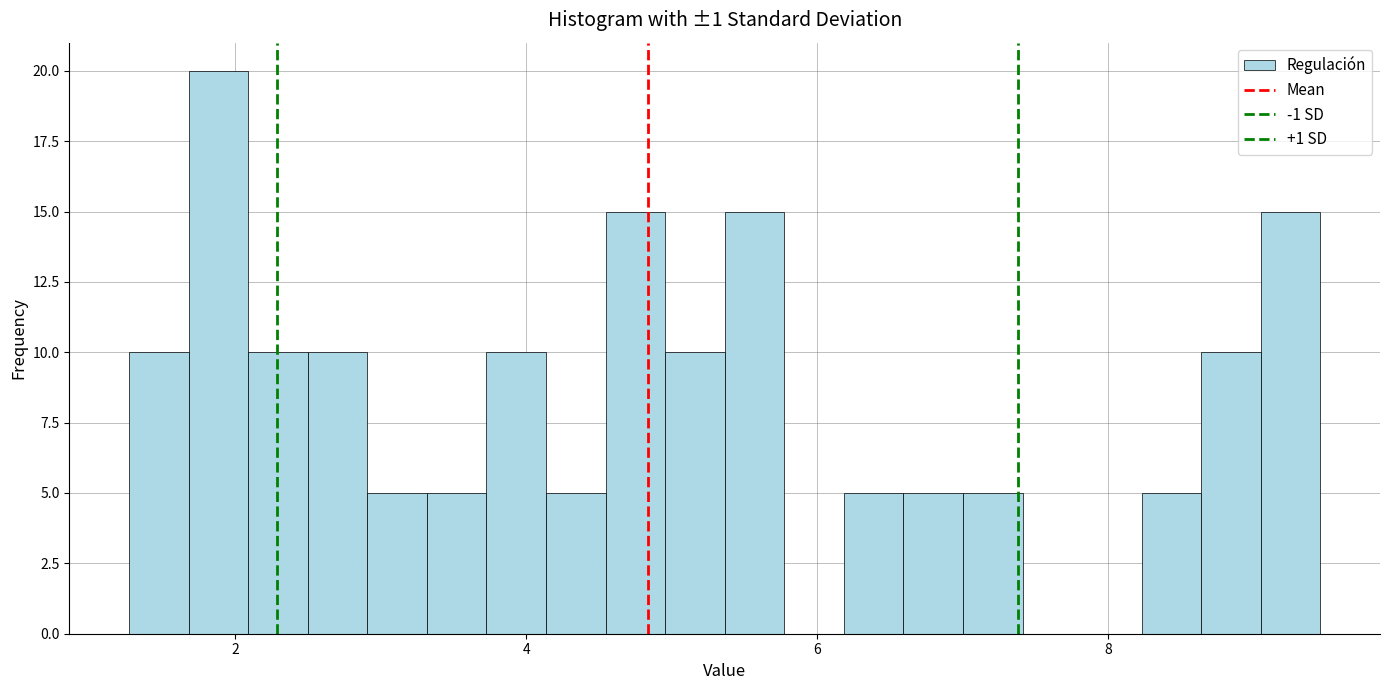

Read against the x-axis, roughly where is the centre of the tallest bar?

1.8